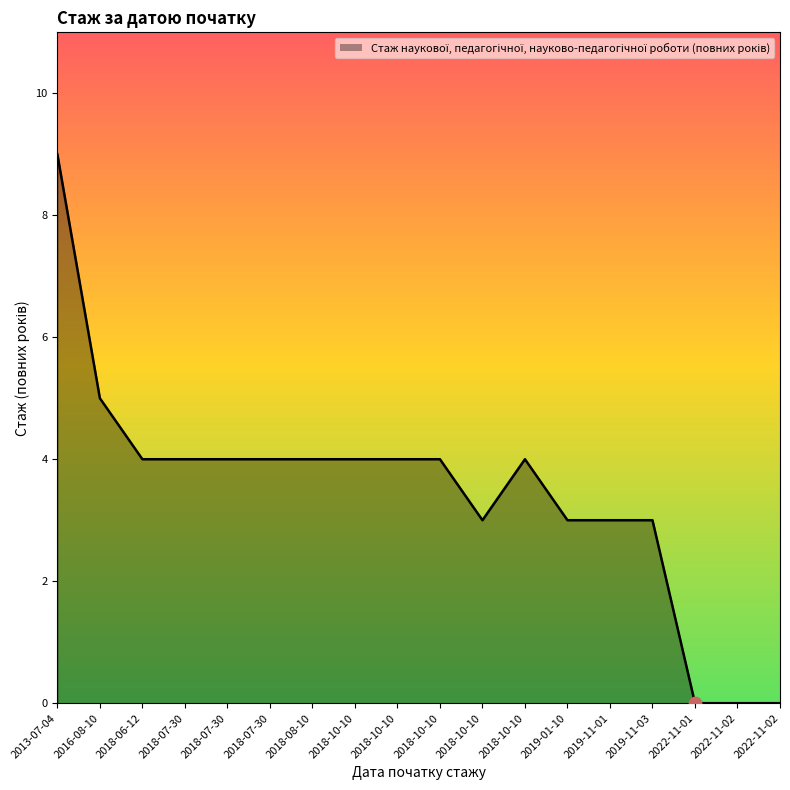

How many lines are shown in the chart?

1